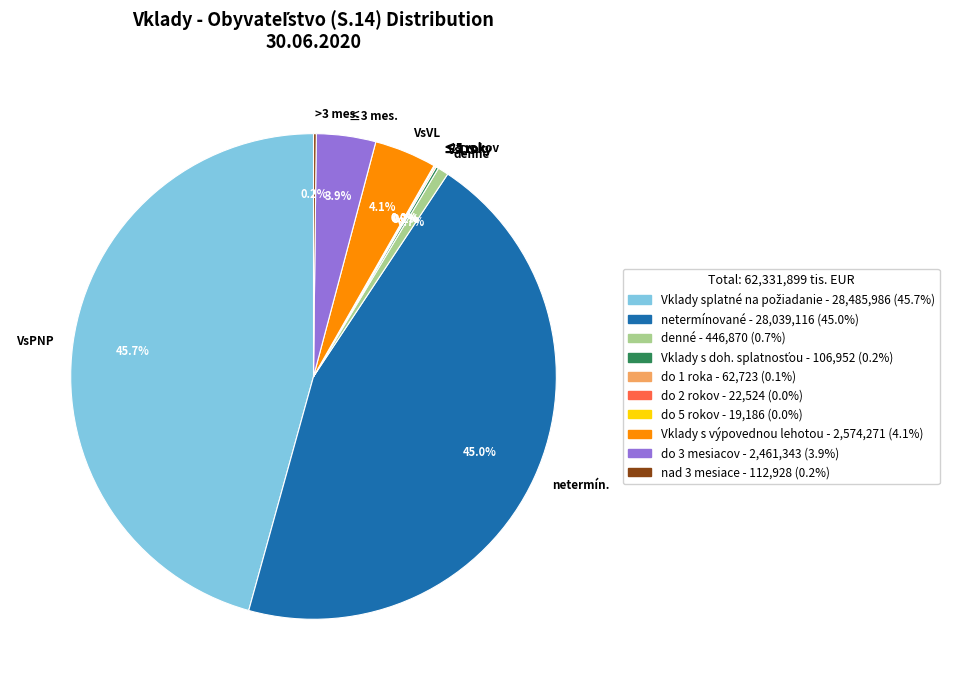

To the nearest percent, what is the difference between the largest and smallest slice percentages?

46%